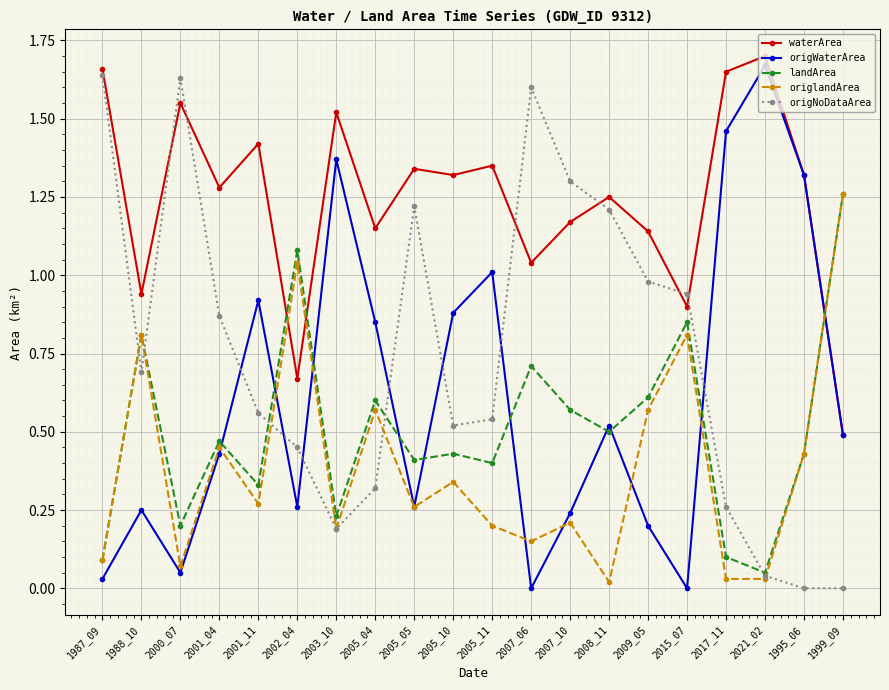

Which label corresponds to the largest value in the chart?

2021_02